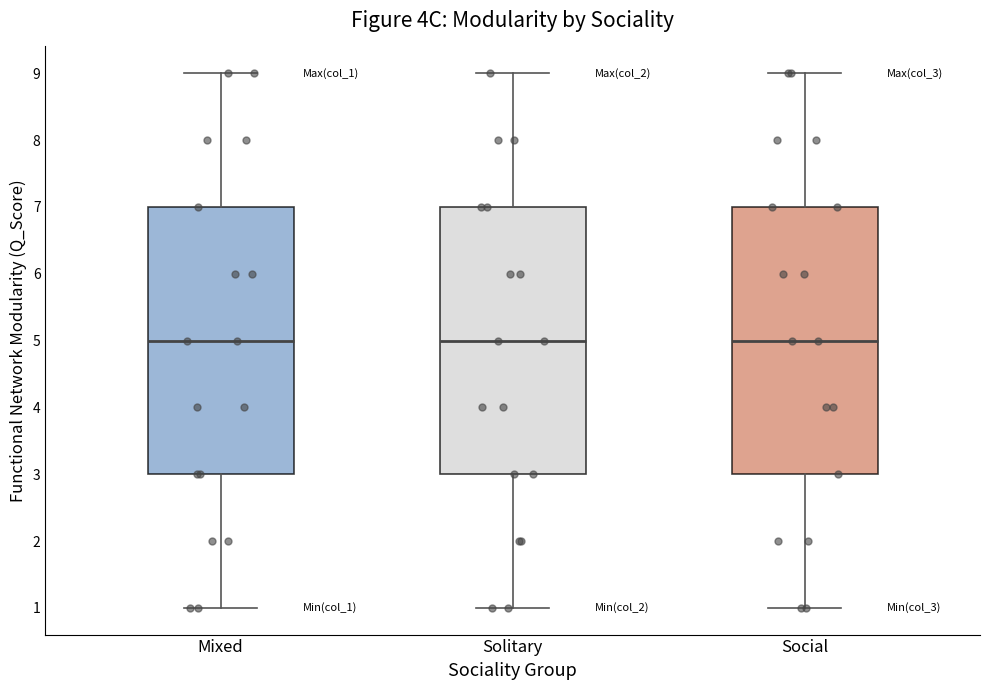

Reading left to right, read every box against the y-axis: the position of its median line, the range the box covers, and the ends of its whiskers. The values are not printed on the chart, so give them approximately, as read against the axis.

Mixed: median 5, box 3 to 7, whiskers 1 to 9
Solitary: median 5, box 3 to 7, whiskers 1 to 9
Social: median 5, box 3 to 7, whiskers 1 to 9